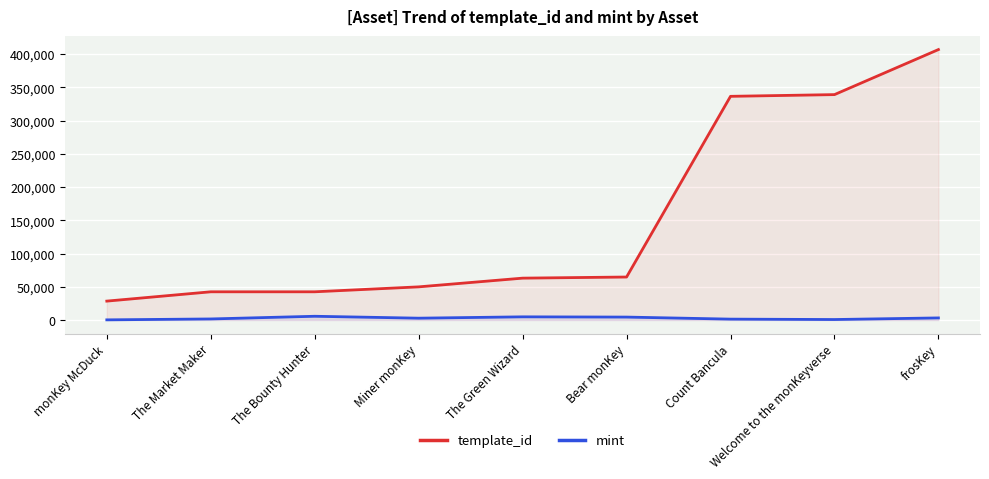

Does the chart display data point markers on the line(s)?

No